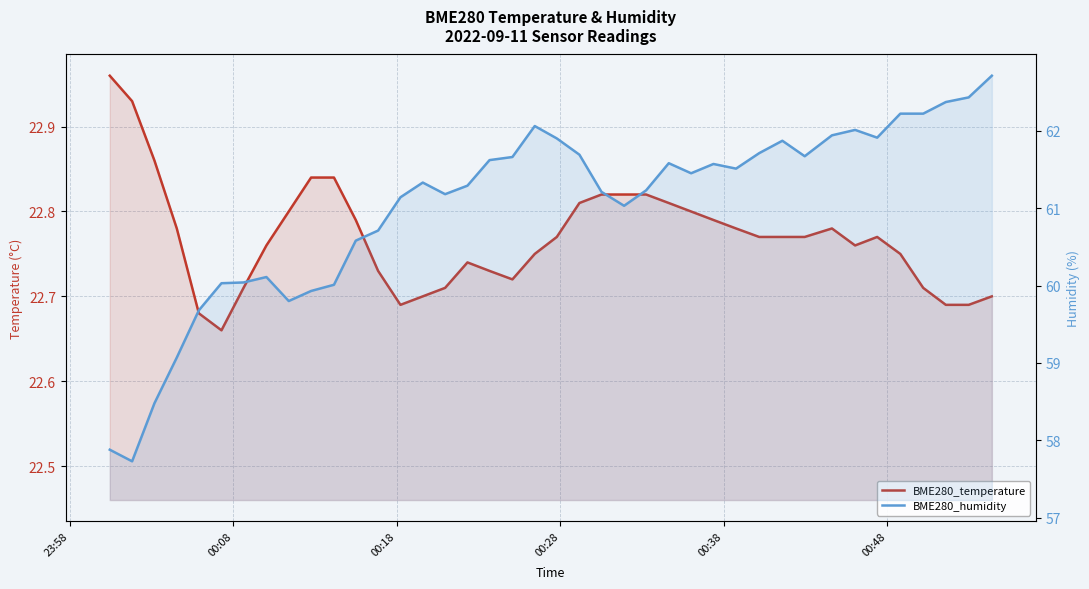

At how many categories does at least one series exceed 56?

40